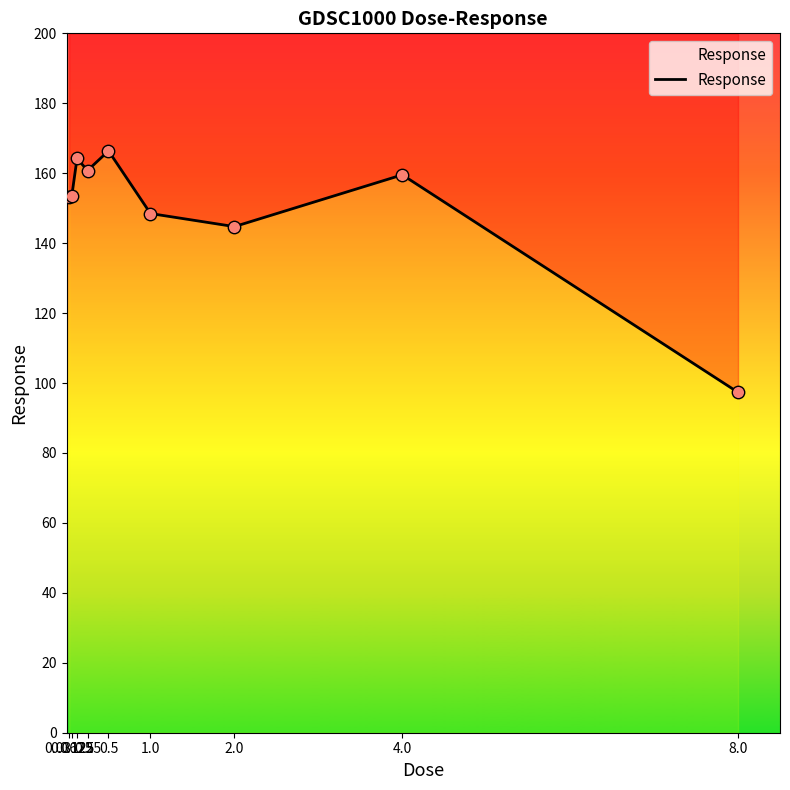

What is the change in value from 0.125 to 2.0?

-19.5